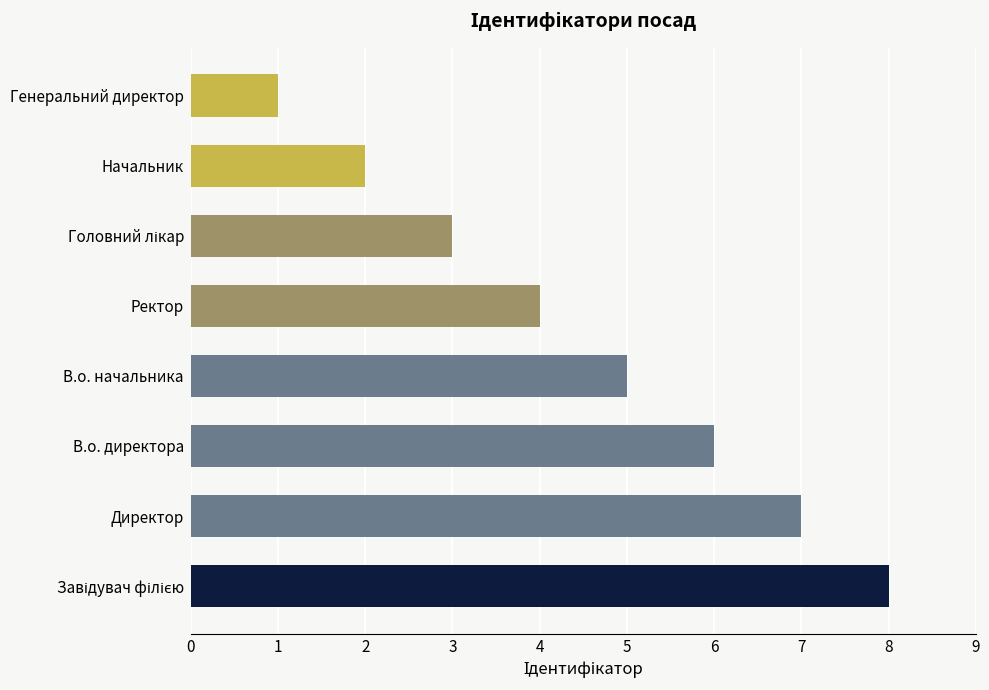

How many bars are there in total?

8